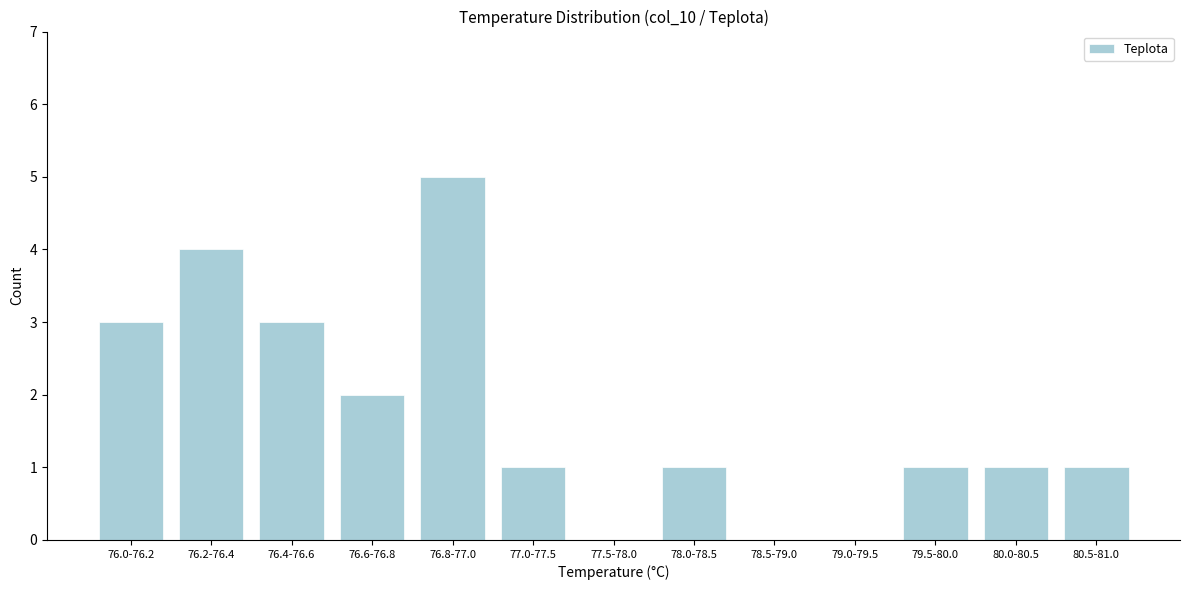

Reading left to right, transcribe all the data shown in this chart.

76.0-76.2=3	76.2-76.4=4	76.4-76.6=3	76.6-76.8=2	76.8-77.0=5	77.0-77.5=1	77.5-78.0=0	78.0-78.5=1	78.5-79.0=0	79.0-79.5=0	79.5-80.0=1	80.0-80.5=1	80.5-81.0=1